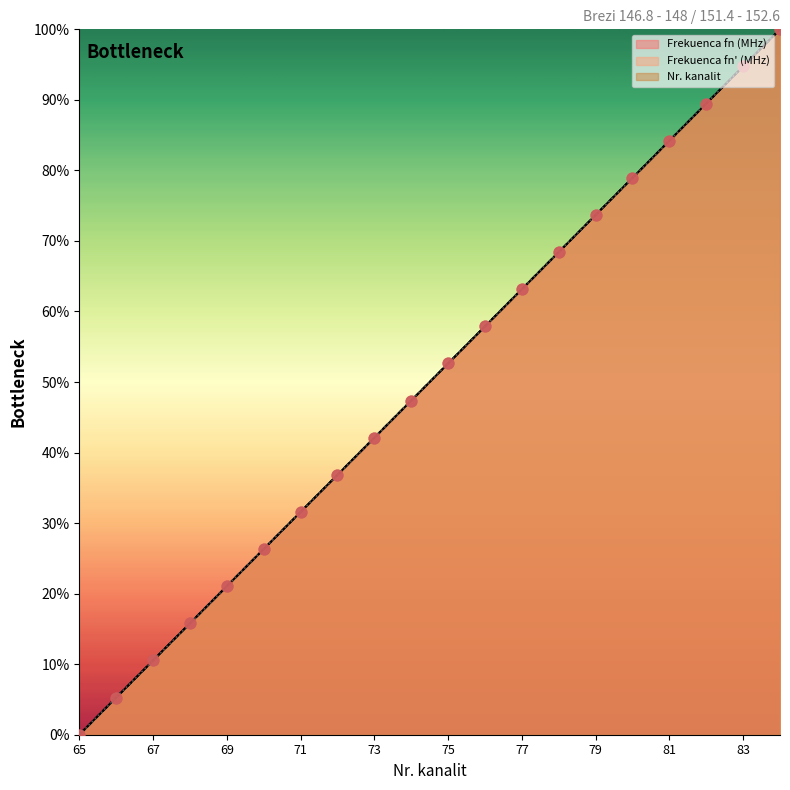

Is the value of Frekuenca fn' (MHz) at 76 greater than the value of Frekuenca fn (MHz) at 71?

Yes